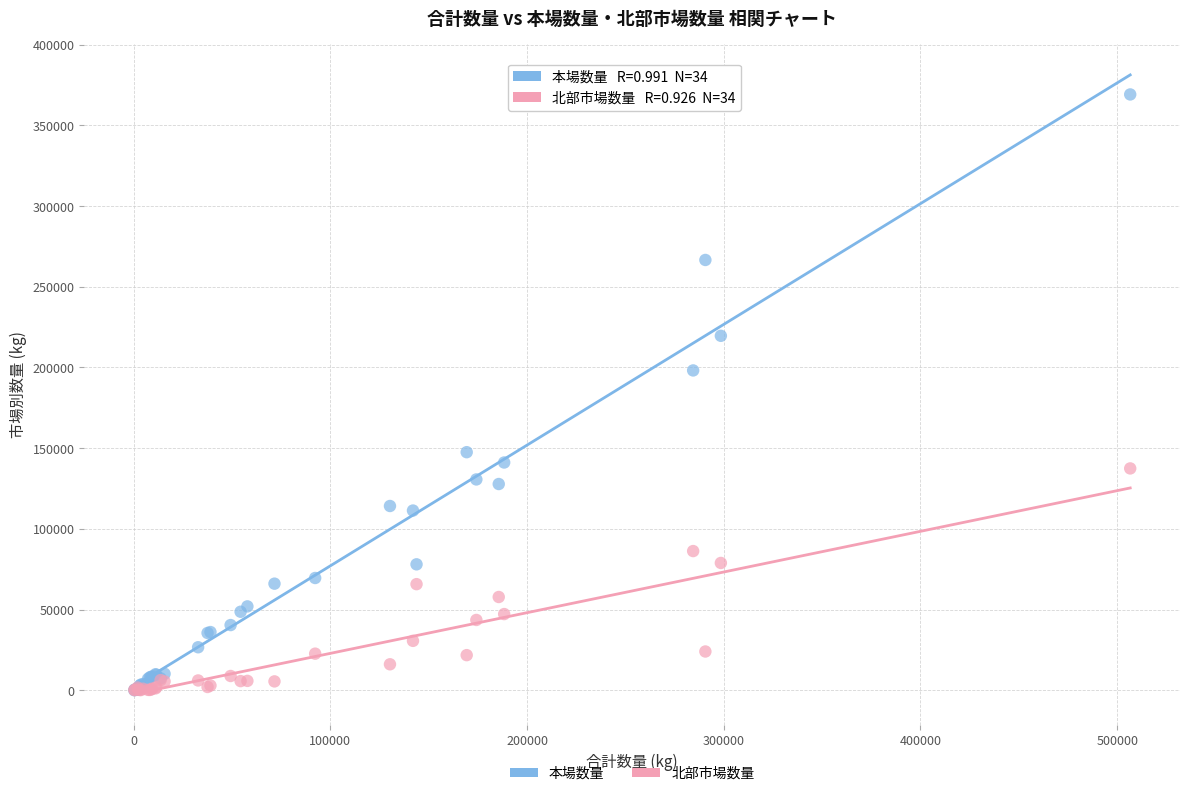

In the 本場数量 series, what Y value is closest to 184612?

198177